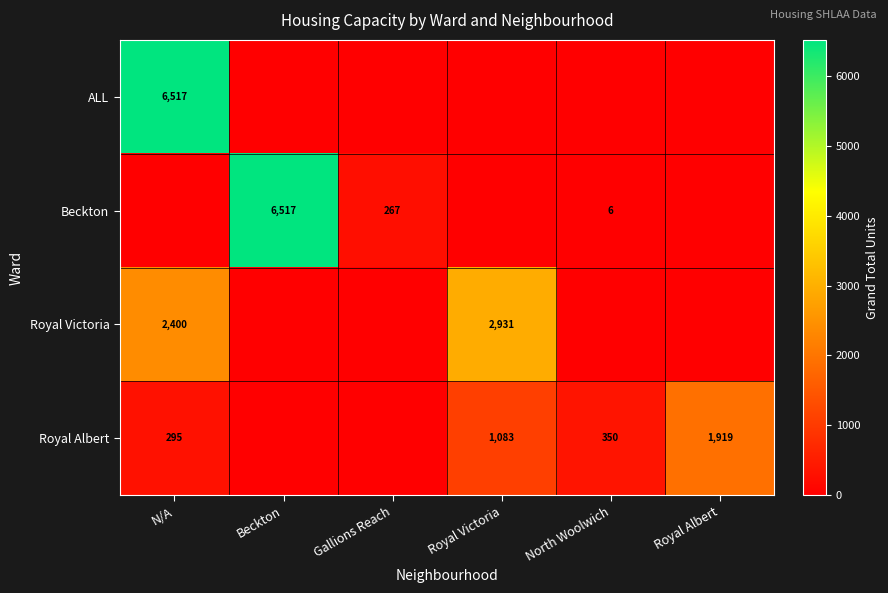

What is the maximum value shown in the chart?

6517